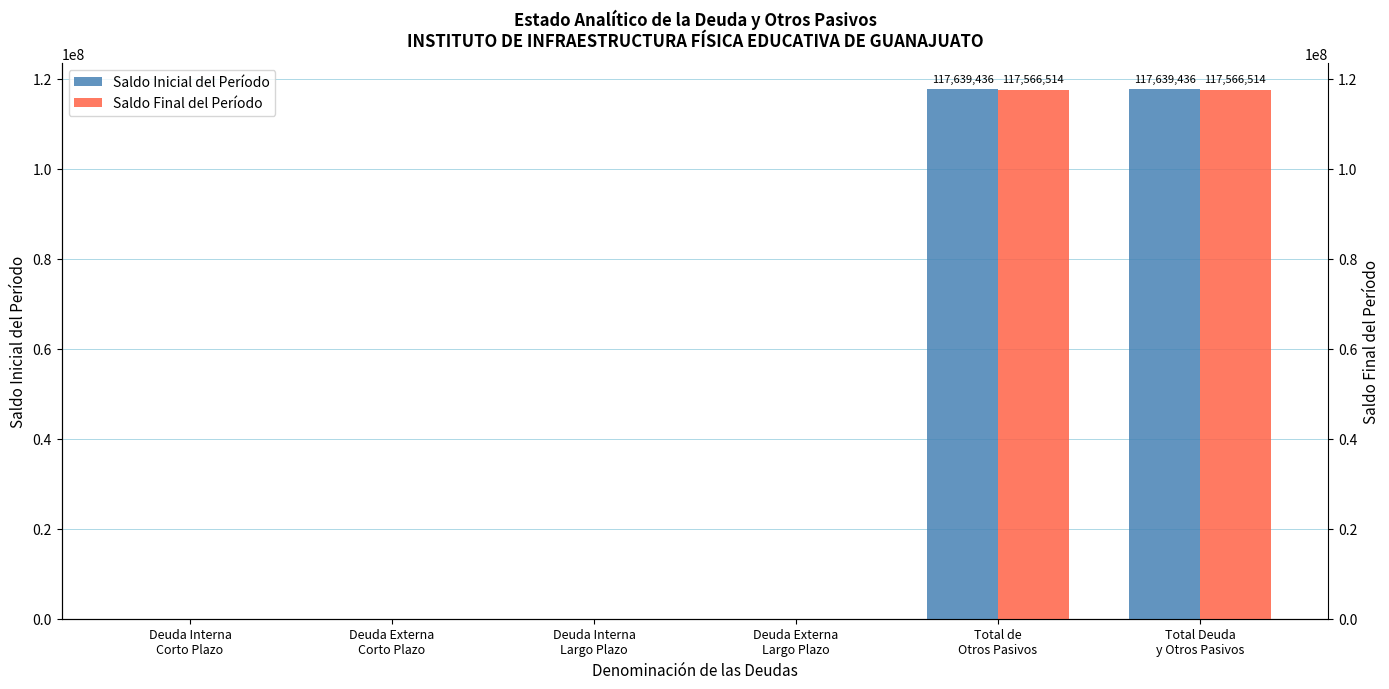

List the labels in order of Saldo Final del Período value, largest first.

Total de
Otros Pasivos, Total Deuda
y Otros Pasivos, Deuda Interna
Corto Plazo, Deuda Externa
Corto Plazo, Deuda Interna
Largo Plazo, Deuda Externa
Largo Plazo